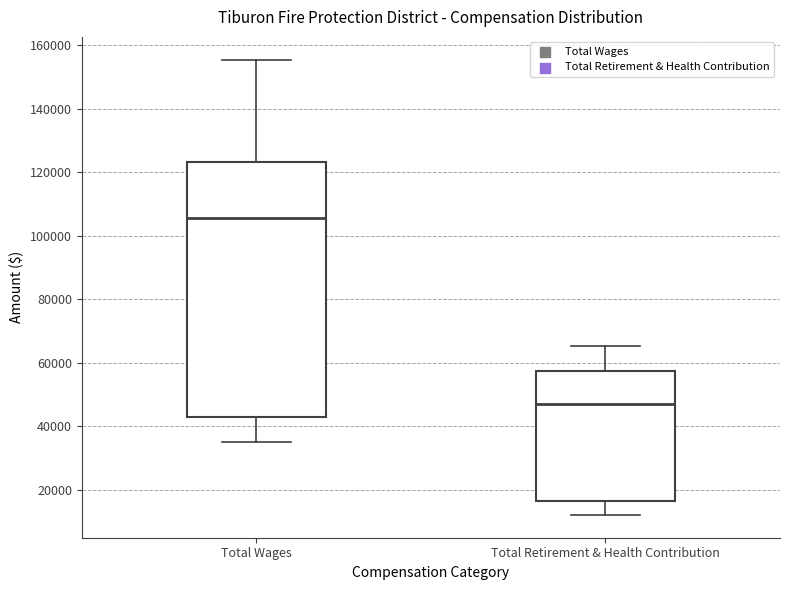

Reading left to right, read every box against the y-axis: the position of its median line, the range the box covers, and the ends of its whiskers. The values are not printed on the chart, so give them approximately, as read against the axis.

Total Wages: median 106000, box 44000 to 124000, whiskers 36000 to 156000
Total Retirement & Health Contribution: median 46000, box 16000 to 58000, whiskers 12000 to 66000